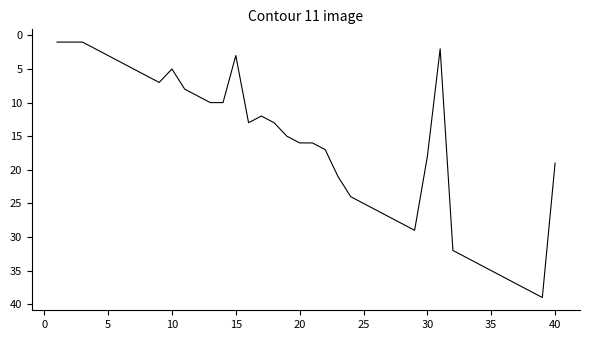

Reading right to left, list all the values displayed in this chart.

19	39	38	37	36	35	34	33	32	2	18	29	28	27	26	25	24	21	17	16	16	15	13	12	13	3	10	10	9	8	5	7	6	5	4	3	2	1	1	1